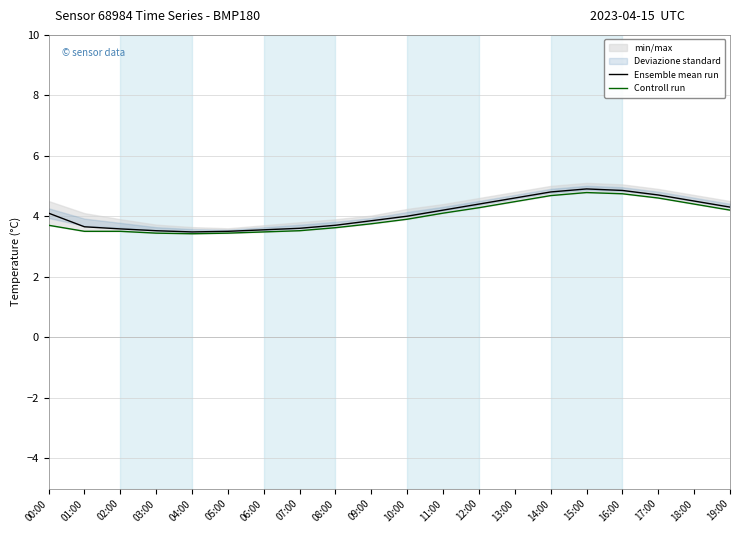

Which series has the largest total across all categories?

Ensemble mean run